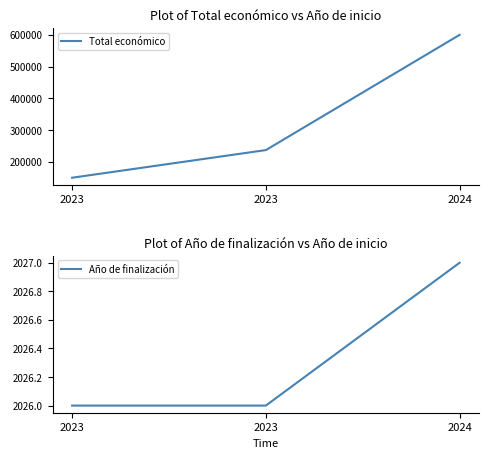

What is the sum of the Año de finalización values at 2023 and 2024?

4053